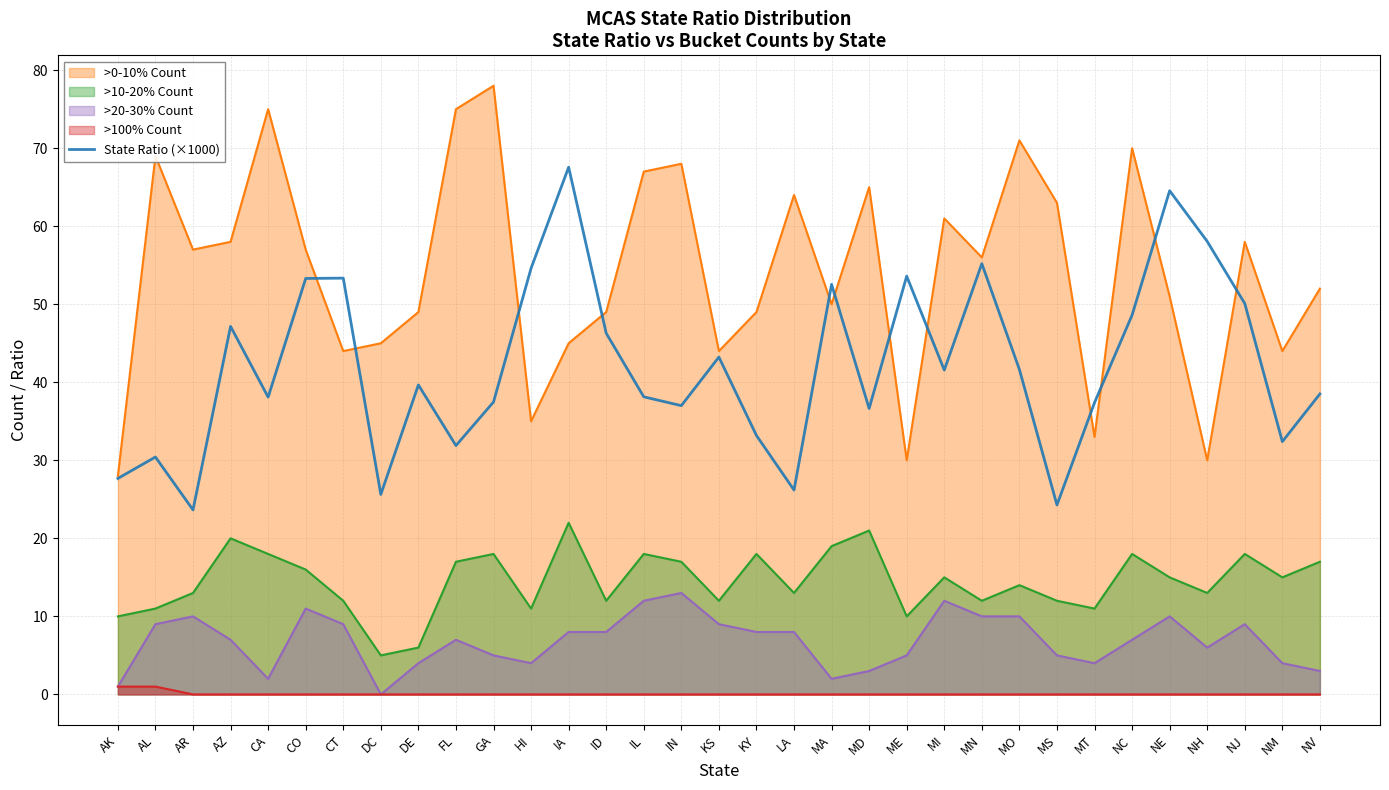

What position from the left is LA?

19